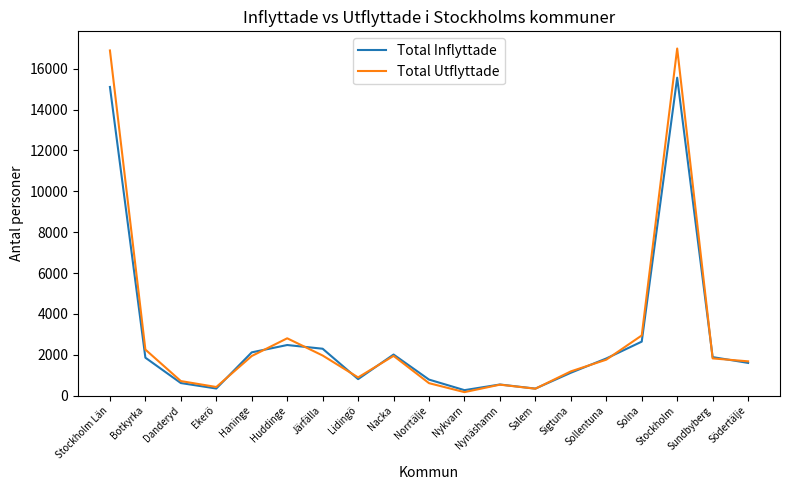

What is the spread (max minus min) of values at Solna?

302